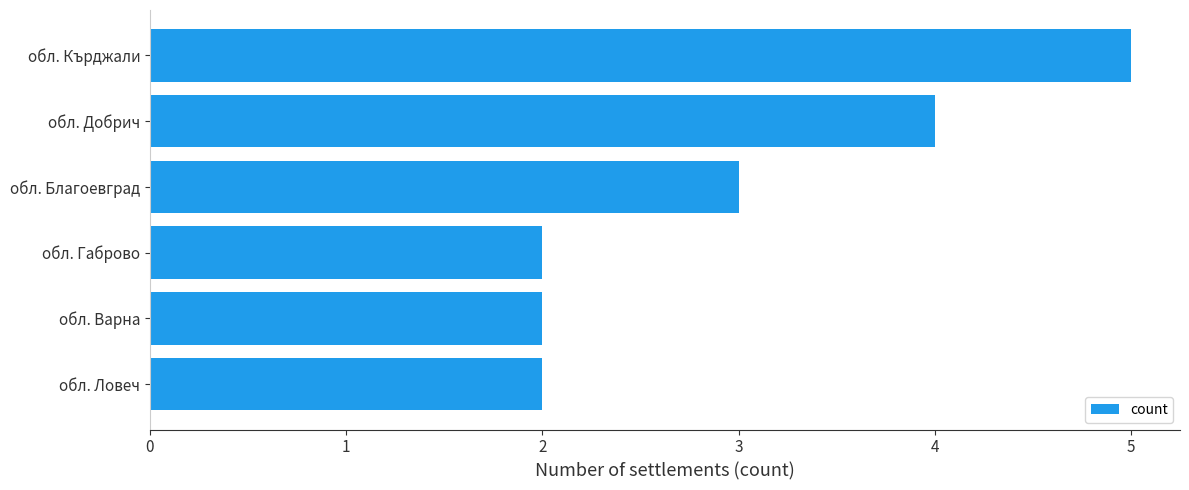

Read the value at обл. Благоевград.

3